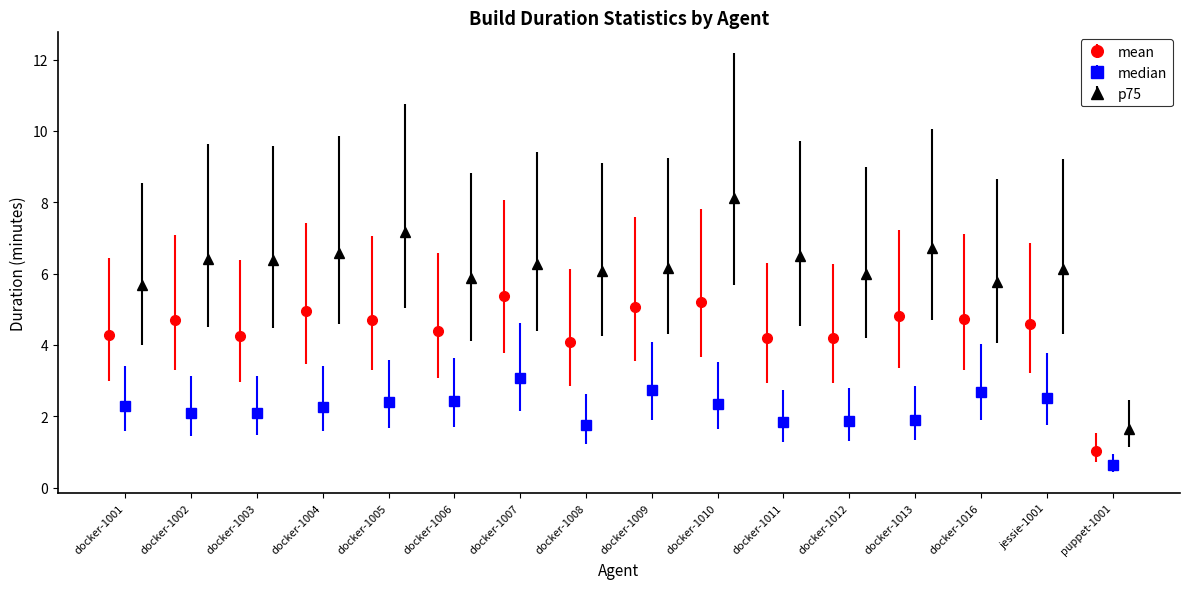

What is the sum of all p75 values?

97.5